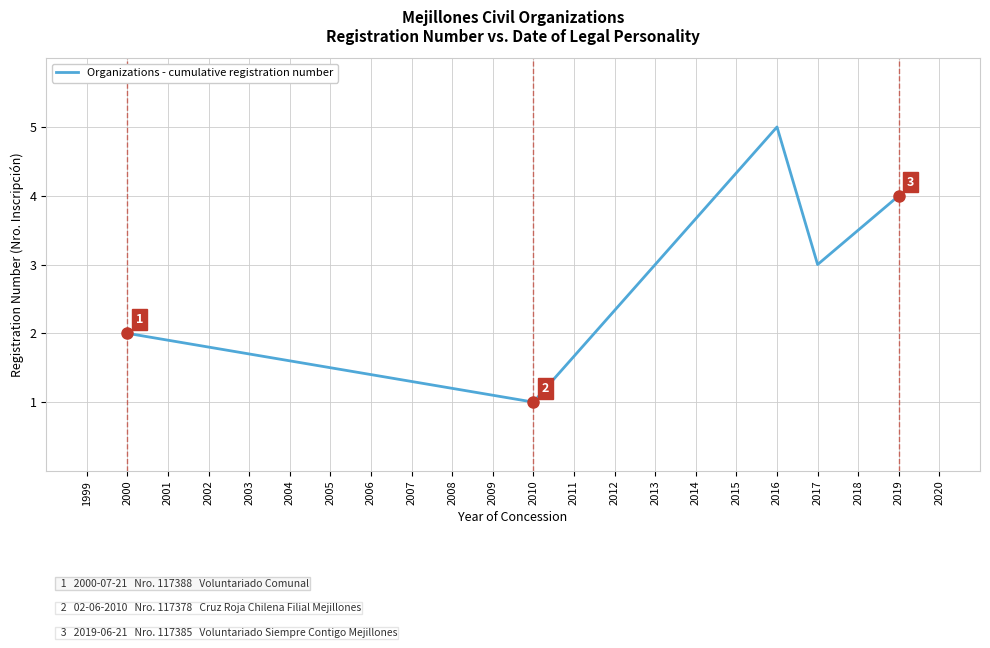

How many distinct data groups are displayed?

1